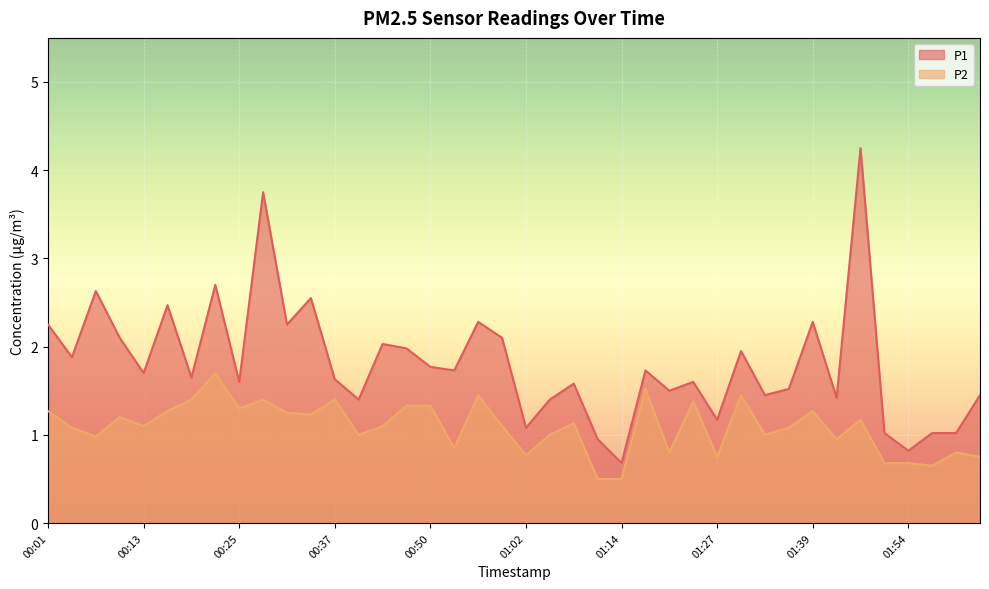

In P2, how many points are lower than both neighbors (excluding endpoints)?

12